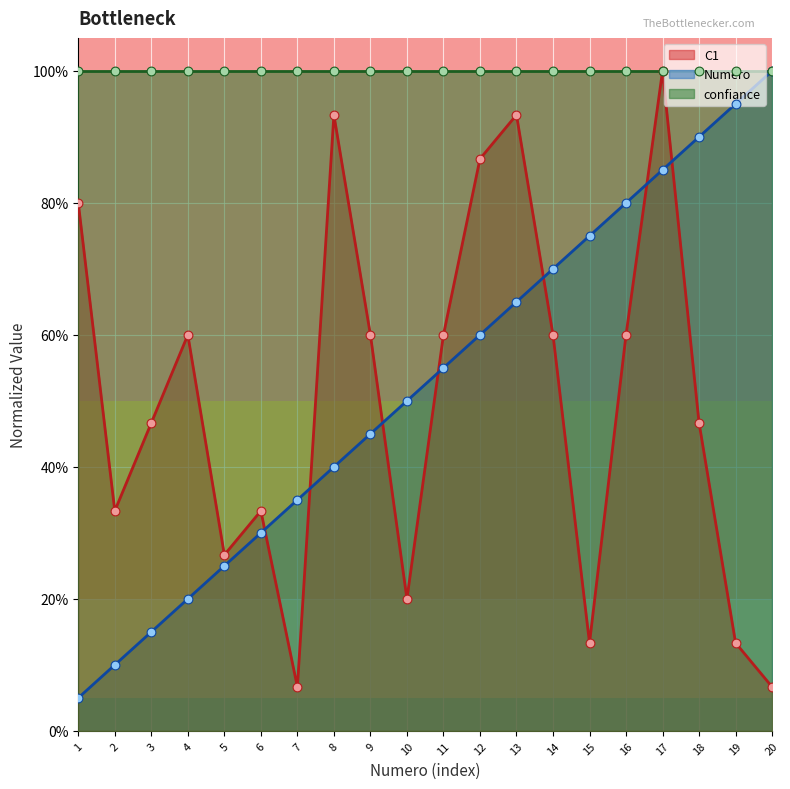

Which series contains the highest Y value?

C1